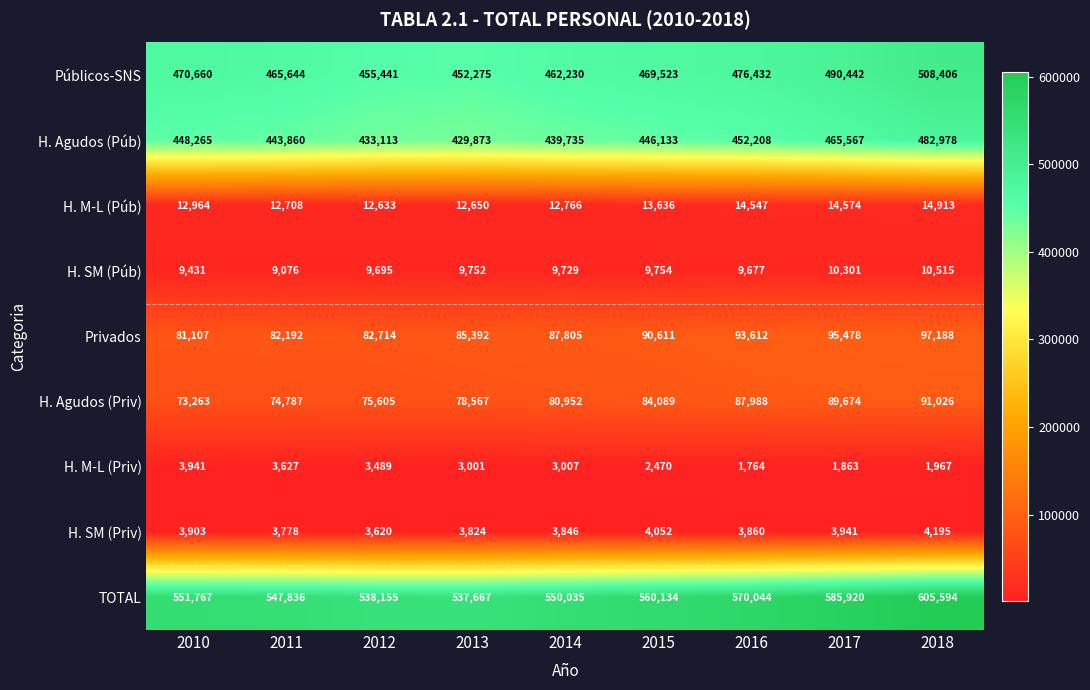

At which label is H. SM (Priv) closest to 3907?

2010